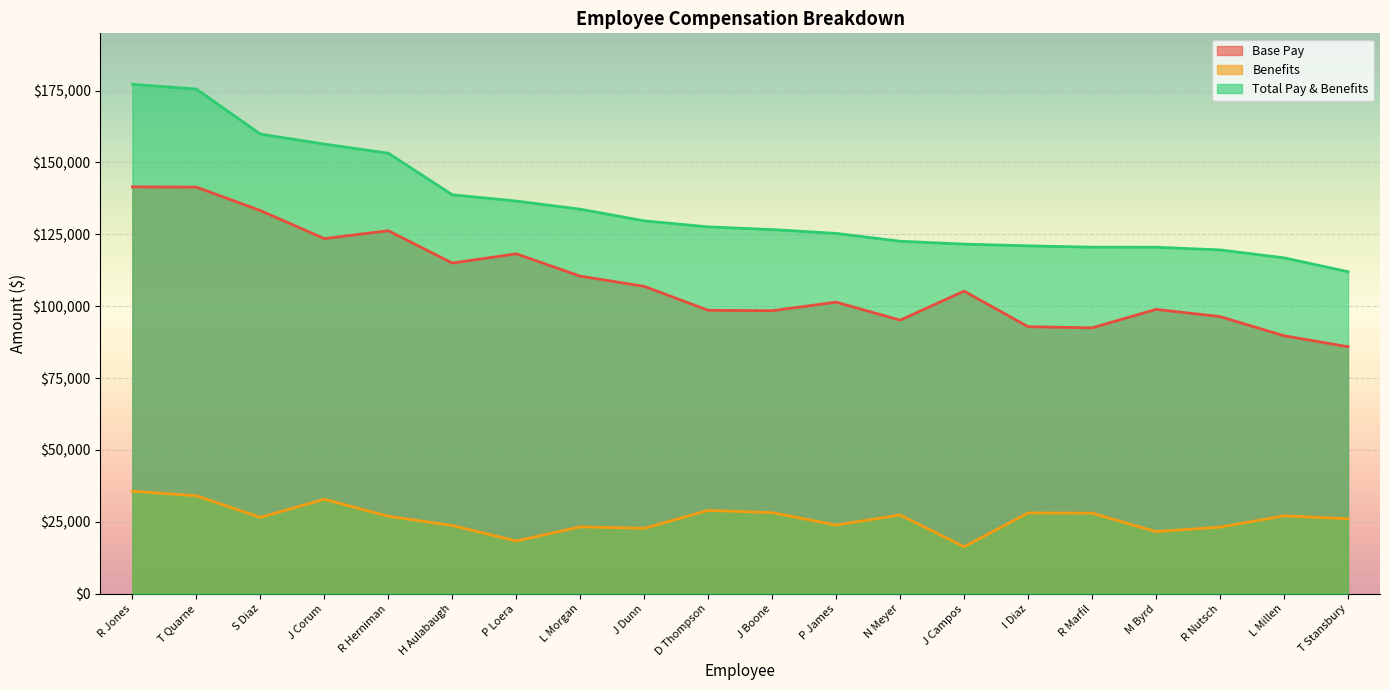

What position from the right is P James?

9